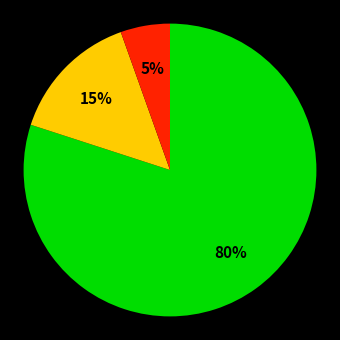

To the nearest percent, what is the average slice percentage?

33%